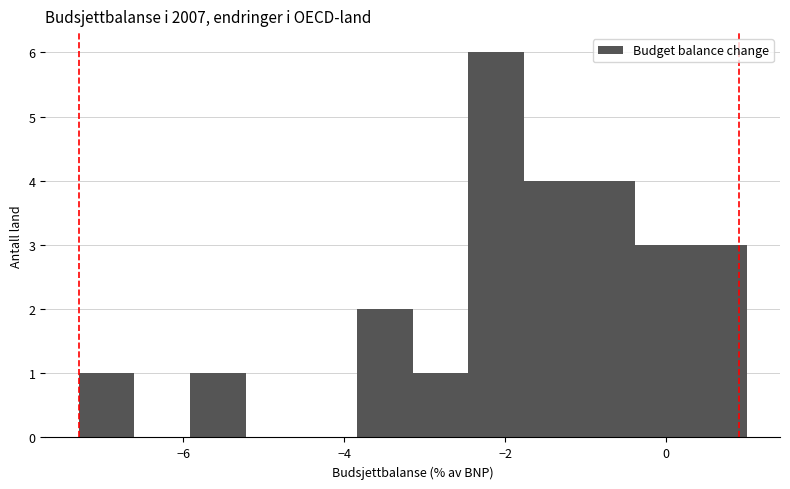

Around what value on the x-axis is the tallest bar? Give the approximate position of its centre, as read against the axis.

-2.2